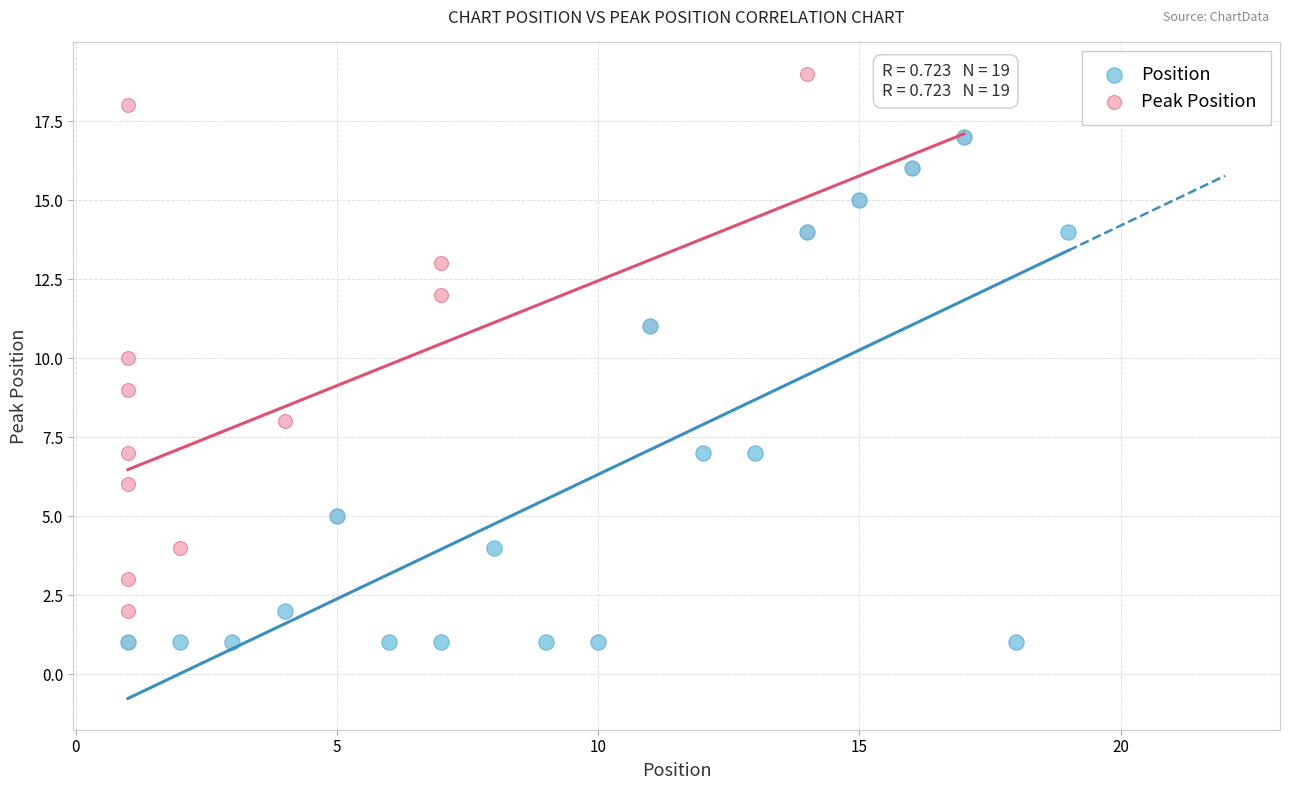

Which series has the largest Y range (max minus min)?

Peak Position